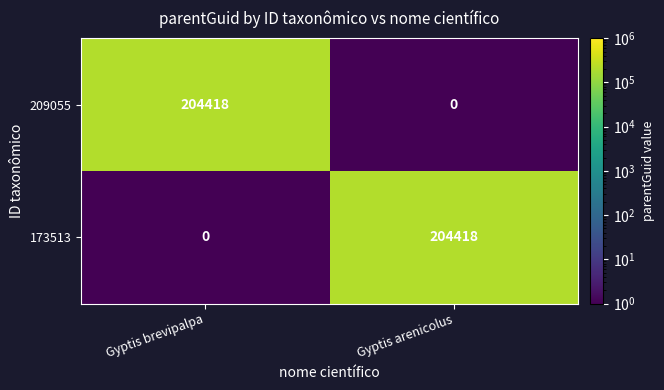

What is the sum of all 173513 values?

204418